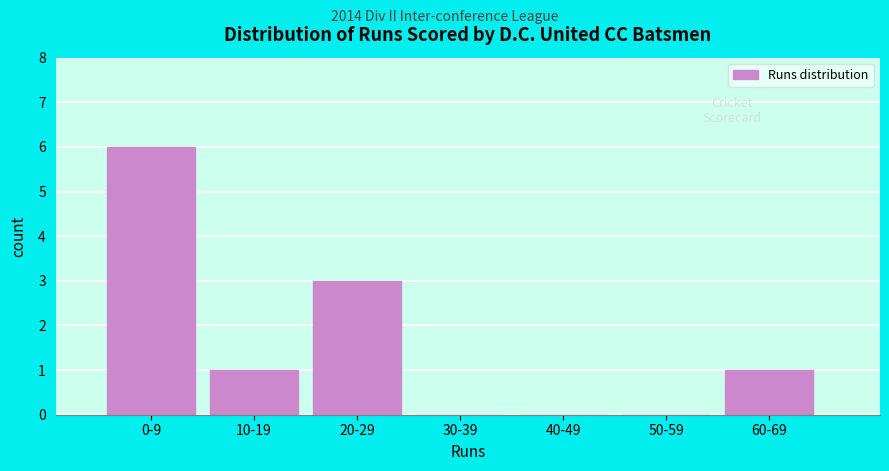

Reading left to right, what are all the values shown in this chart?

0-9=6	10-19=1	20-29=3	30-39=0	40-49=0	50-59=0	60-69=1